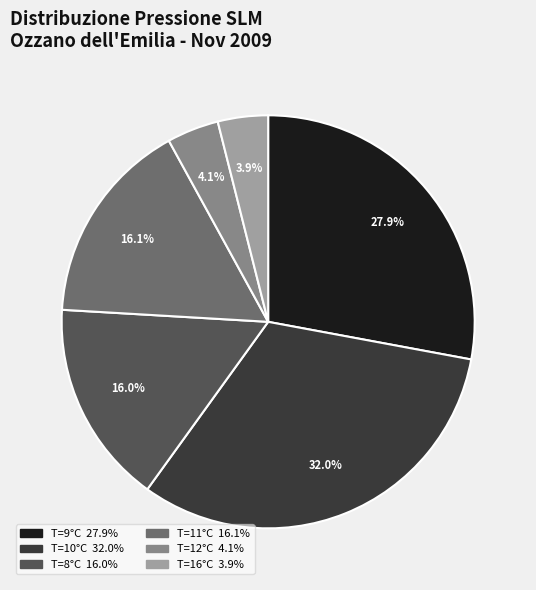

How many segments does this pie chart have?

6